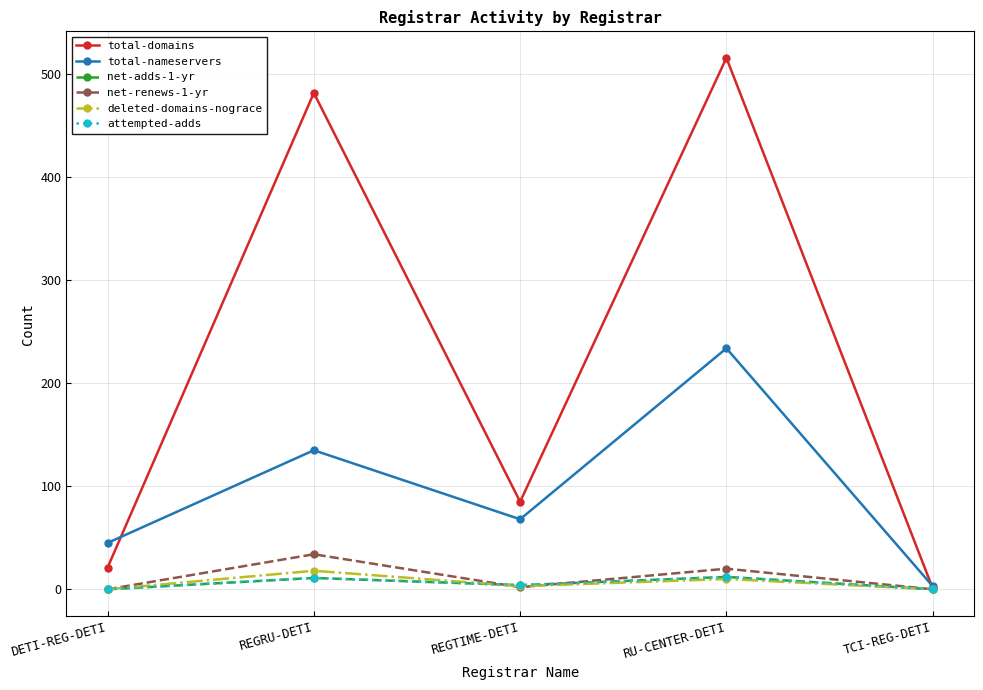

Does the chart have visible grid lines?

Yes